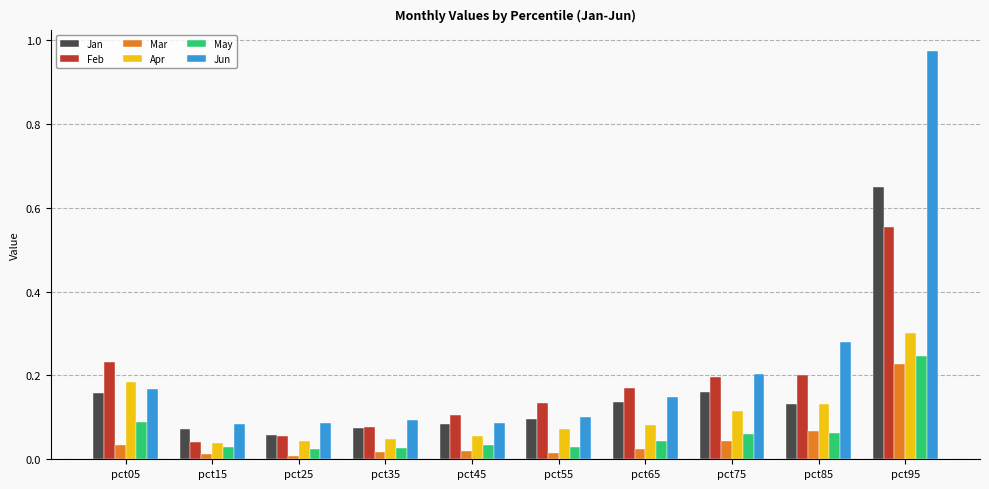

At which category does the chart reach its peak across all series?

pct95